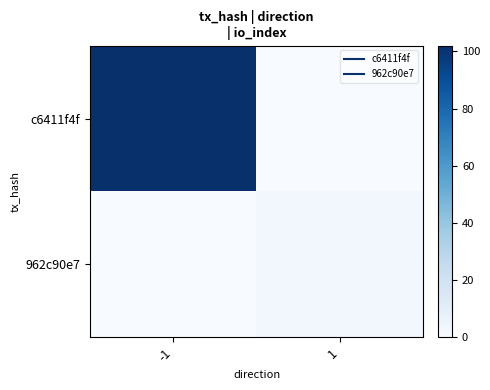

Count the number of categories in the chart.

2